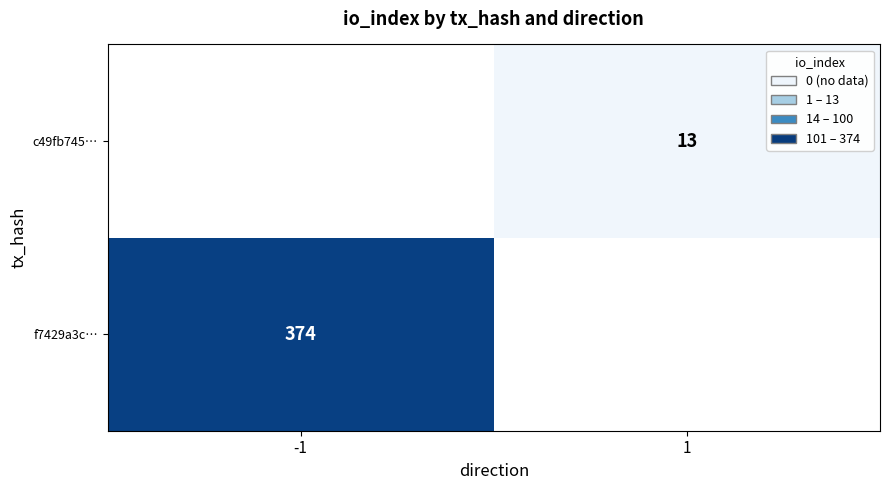

What is the spread (max minus min) of values at -1?

374